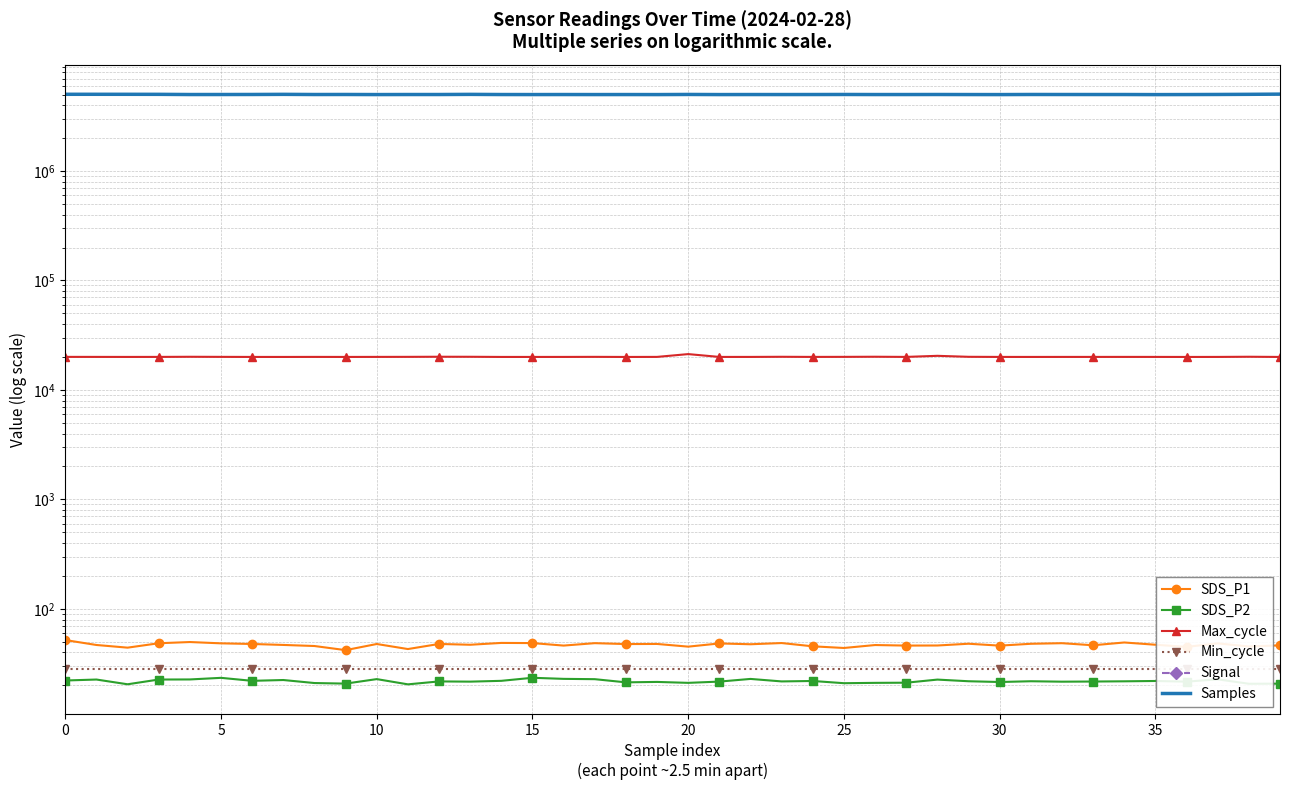

List the series in order of their peak value, highest first.

Samples, Max_cycle, SDS_P1, Min_cycle, SDS_P2, Signal